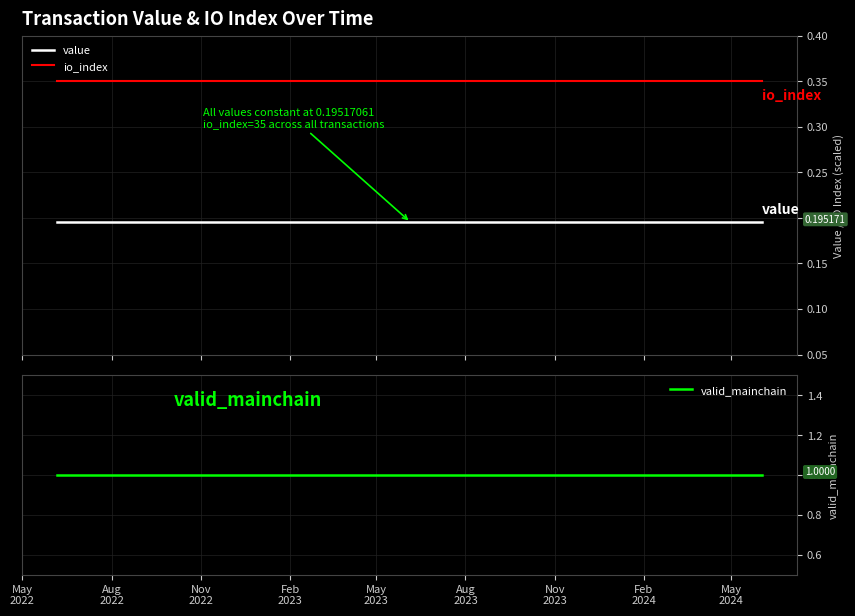

Which series has the largest total across all categories?

valid_mainchain